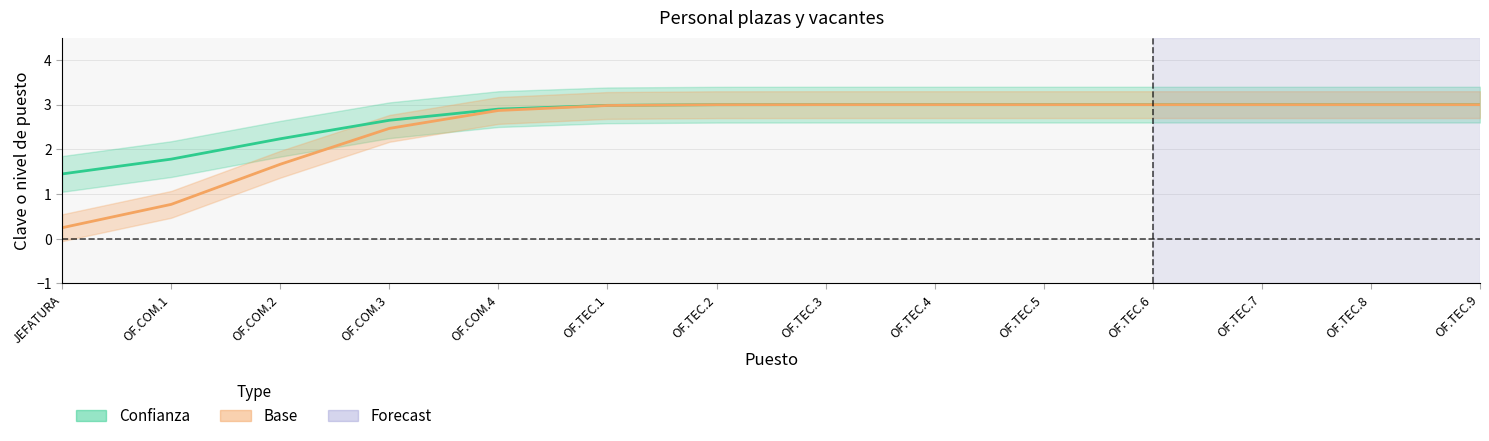

True or false: Confianza and Base cross at least once.

False